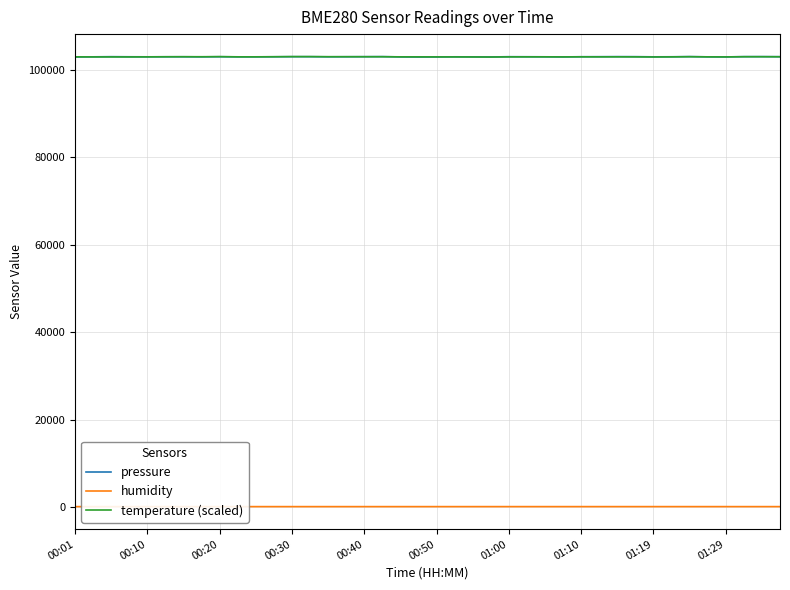

True or false: humidity and temperature (scaled) cross at least once.

False